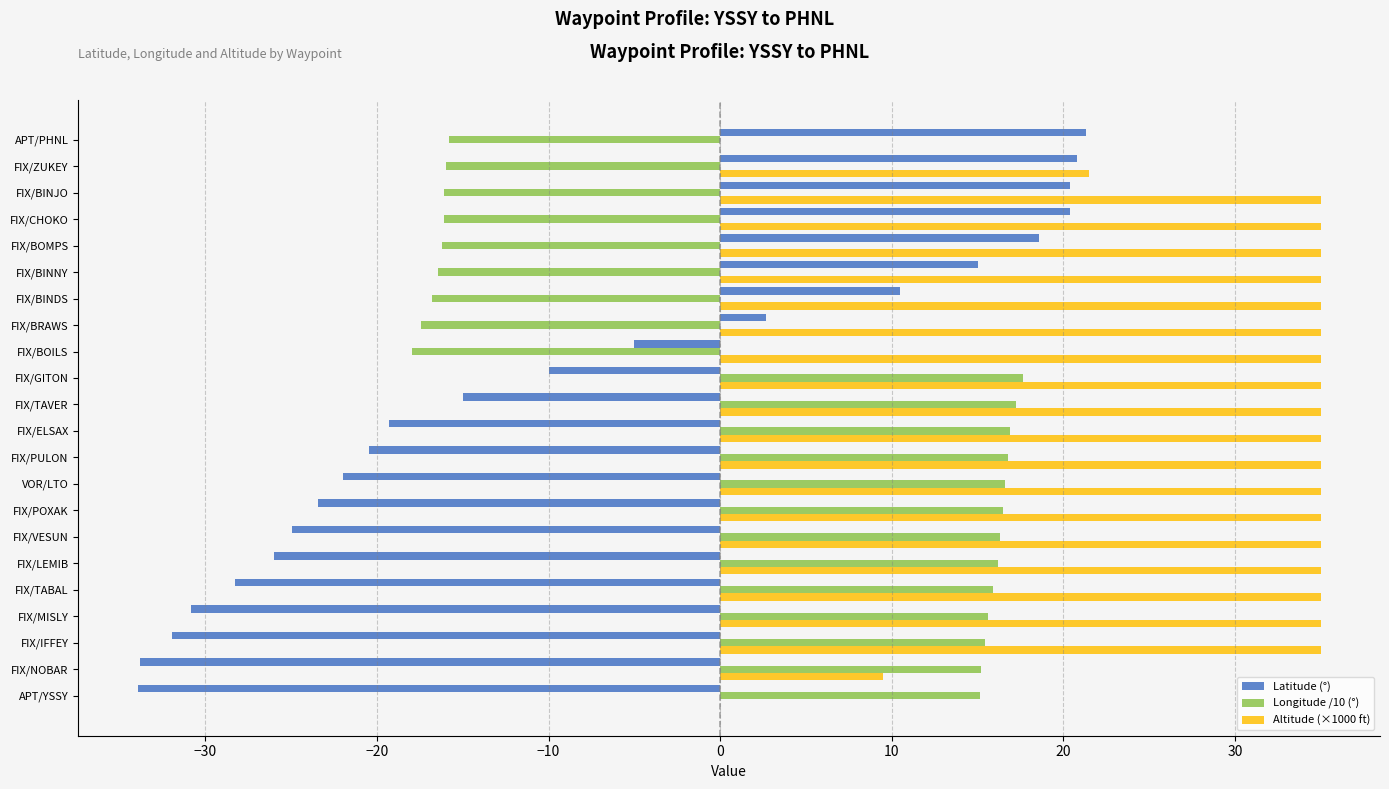

What is the sum of all Altitude (×1000 ft) values?

661.0